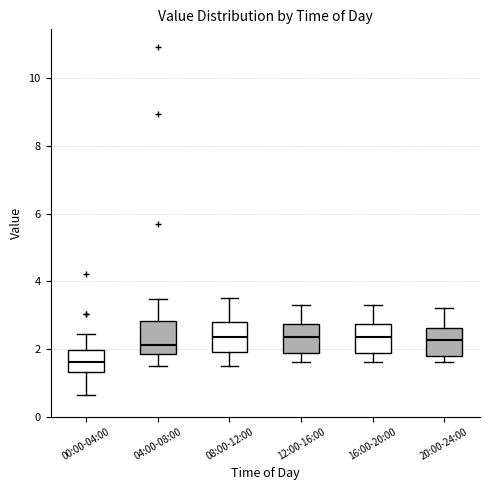

Where is the lower edge of the box for 08:00-12:00 on the y-axis? The values are not printed on the chart, so give them approximately, as read against the axis.

2.0